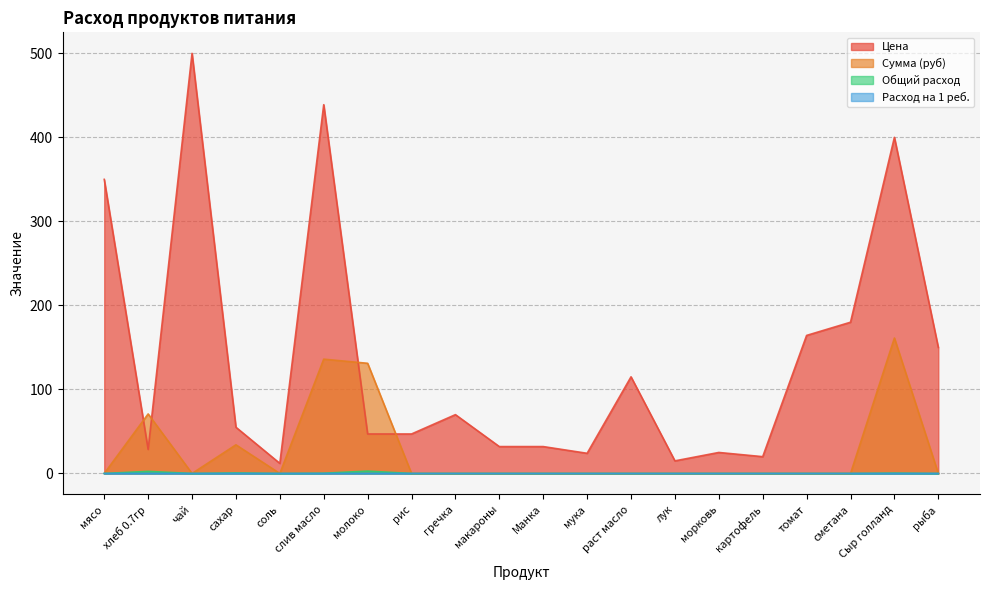

How many lines are shown in the chart?

4